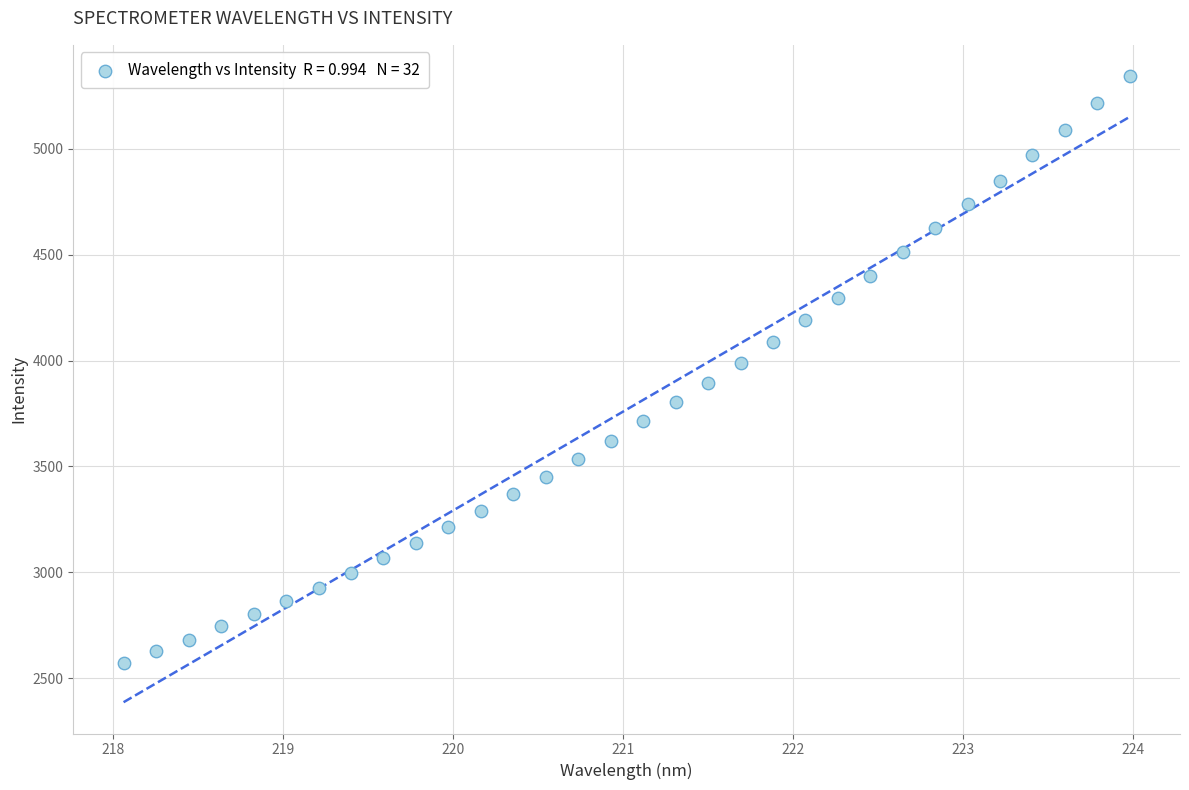

What is the range of Y values (max minus min)?

2769.9